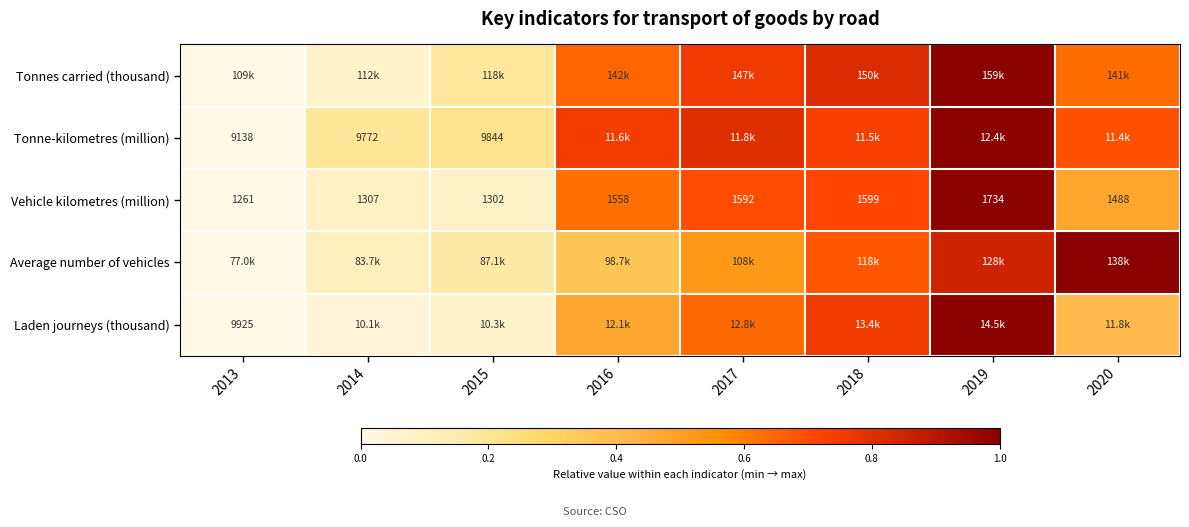

What is the difference between the highest and lowest values at 2018?

0.1